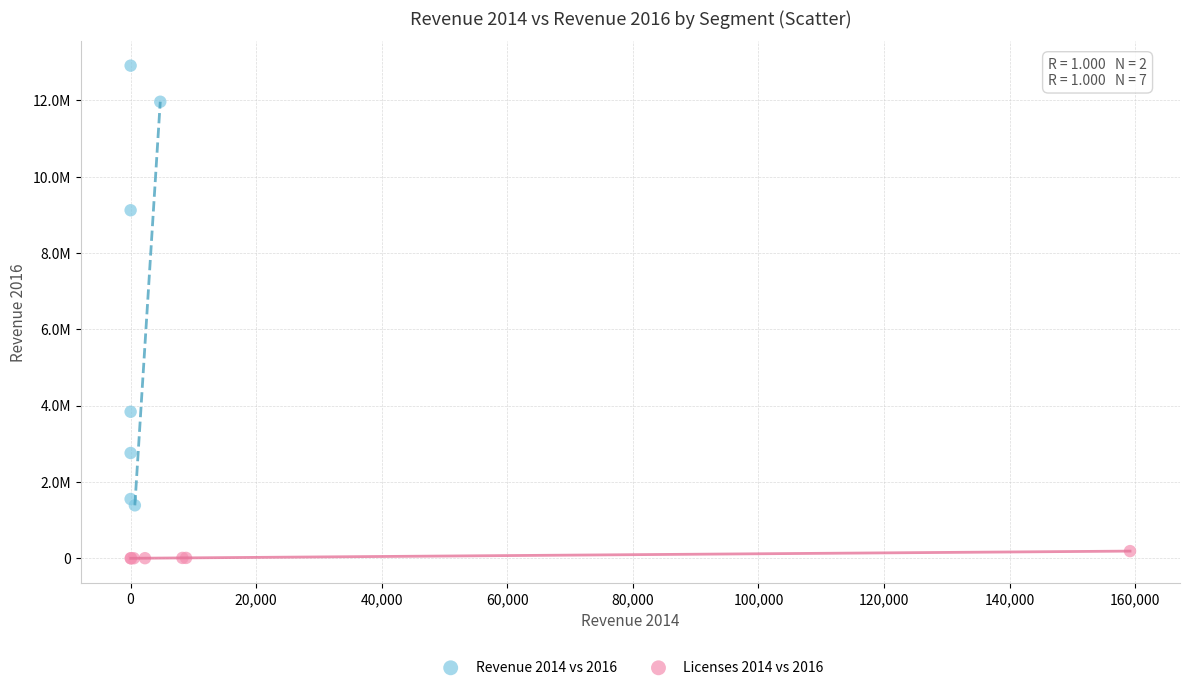

Which series contains the lowest Y value?

Licenses 2014 vs 2016